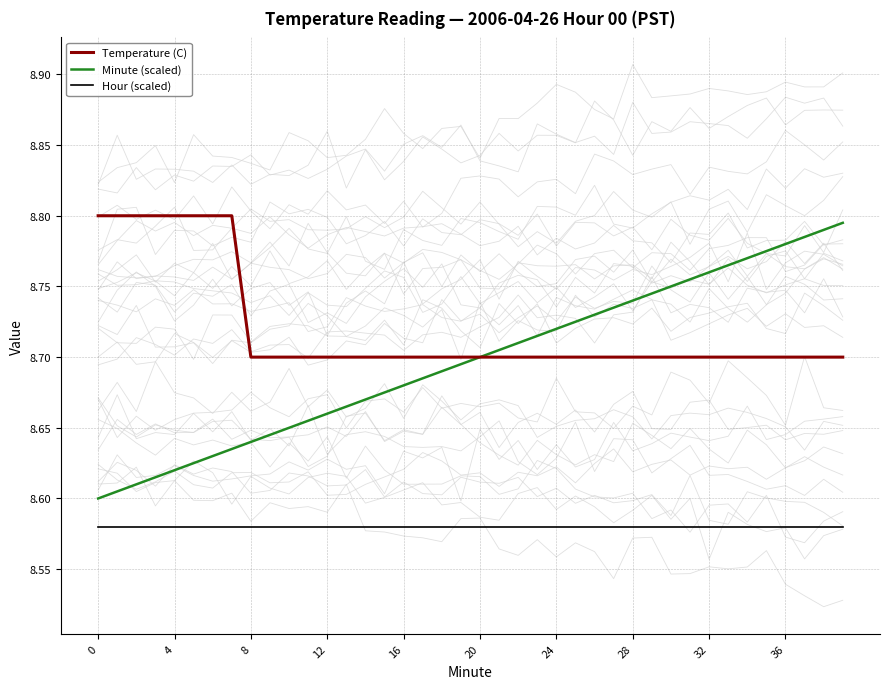

True or false: Temperature (C) and Hour (scaled) intersect in this chart.

False